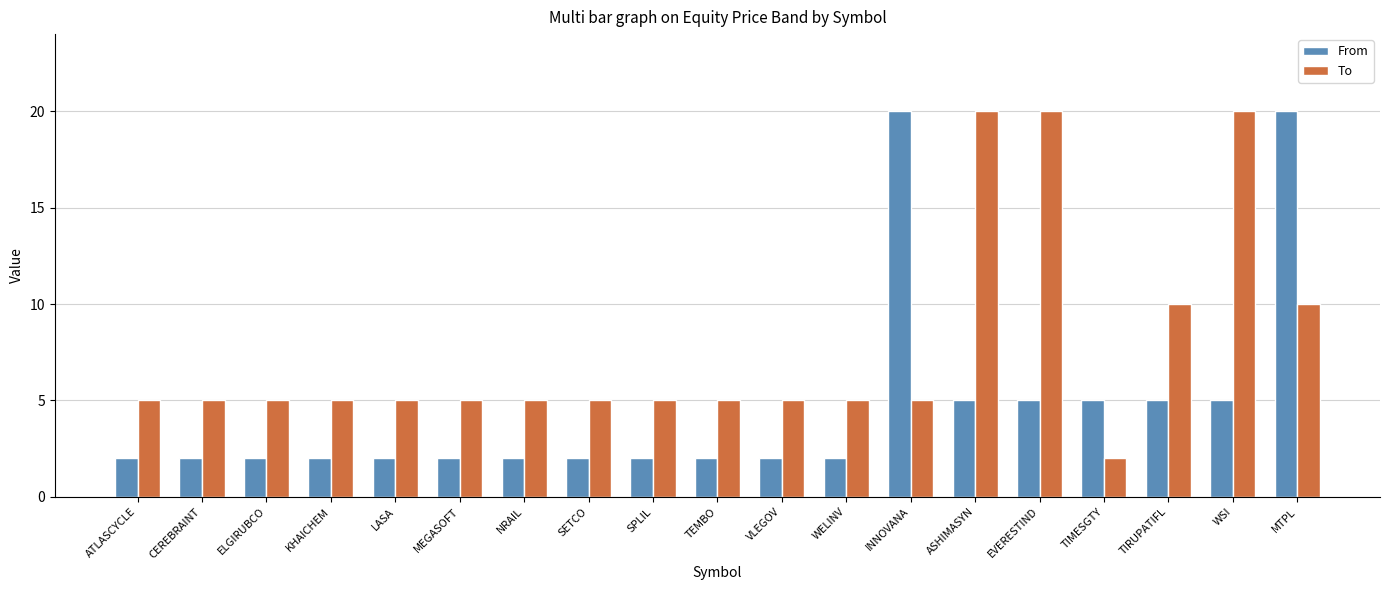

What is the greatest value displayed?

20